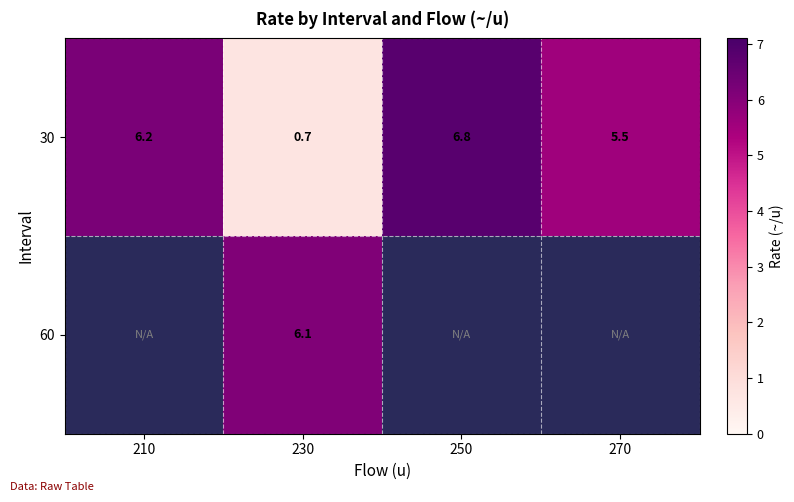

How many distinct data groups are displayed?

2